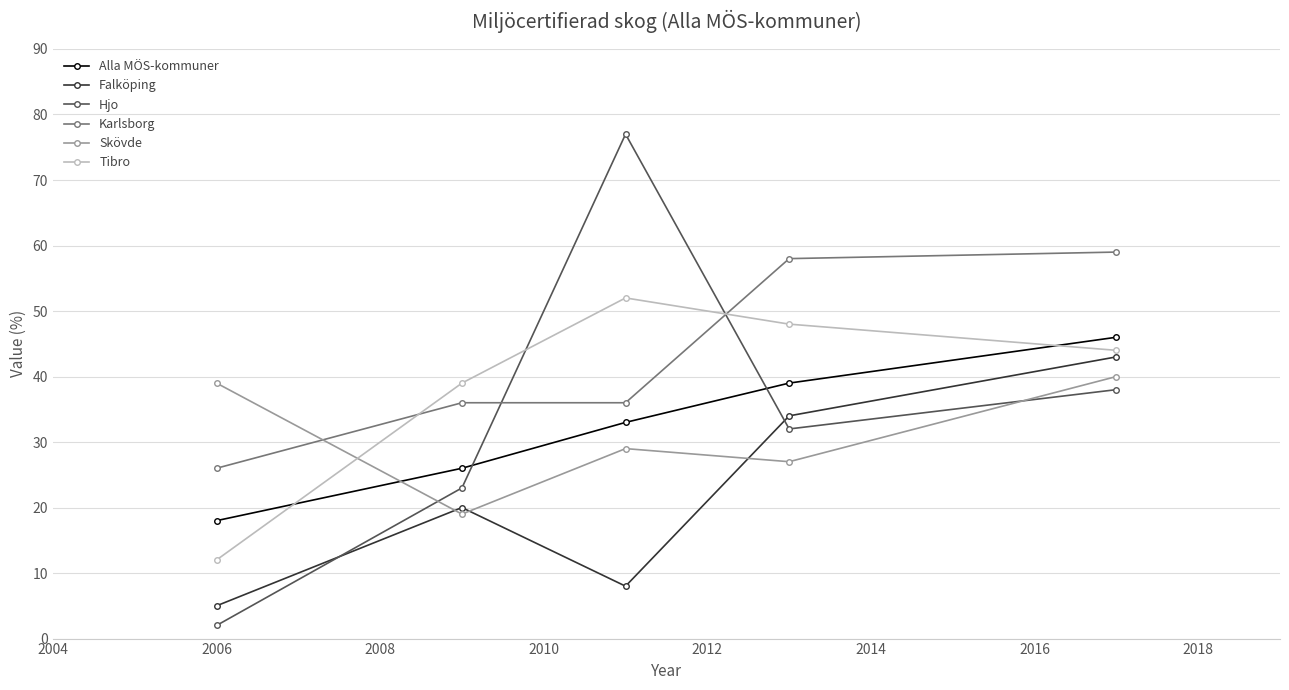

What are all the series names shown in the legend?

Alla MÖS-kommuner, Falköping, Hjo, Karlsborg, Skövde, Tibro